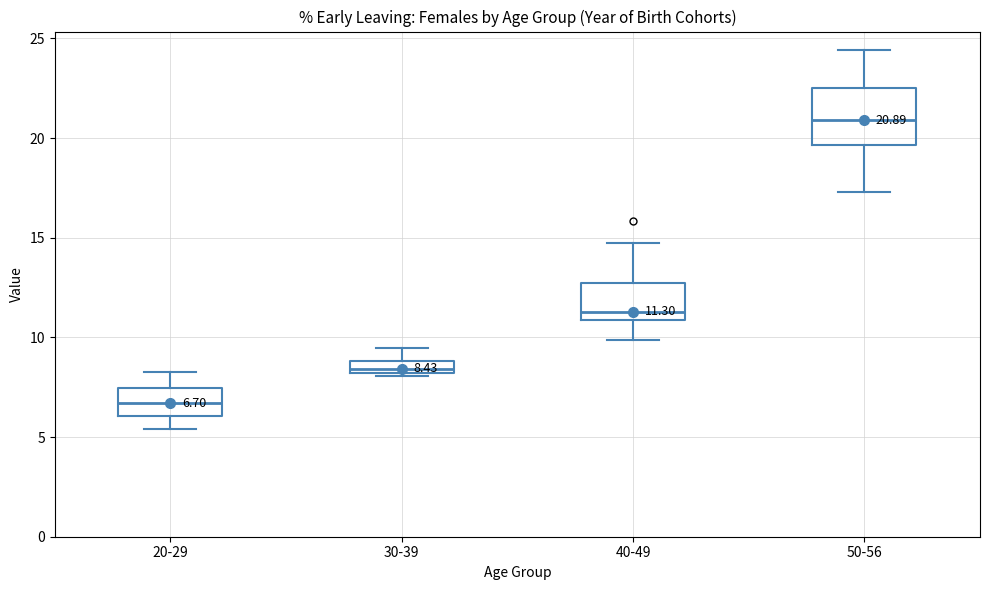

Which box's median line is the highest?

50-56